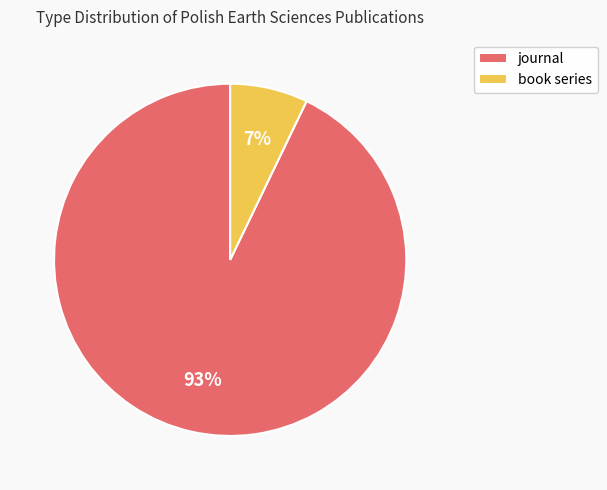

Which slice is the smallest?

book series